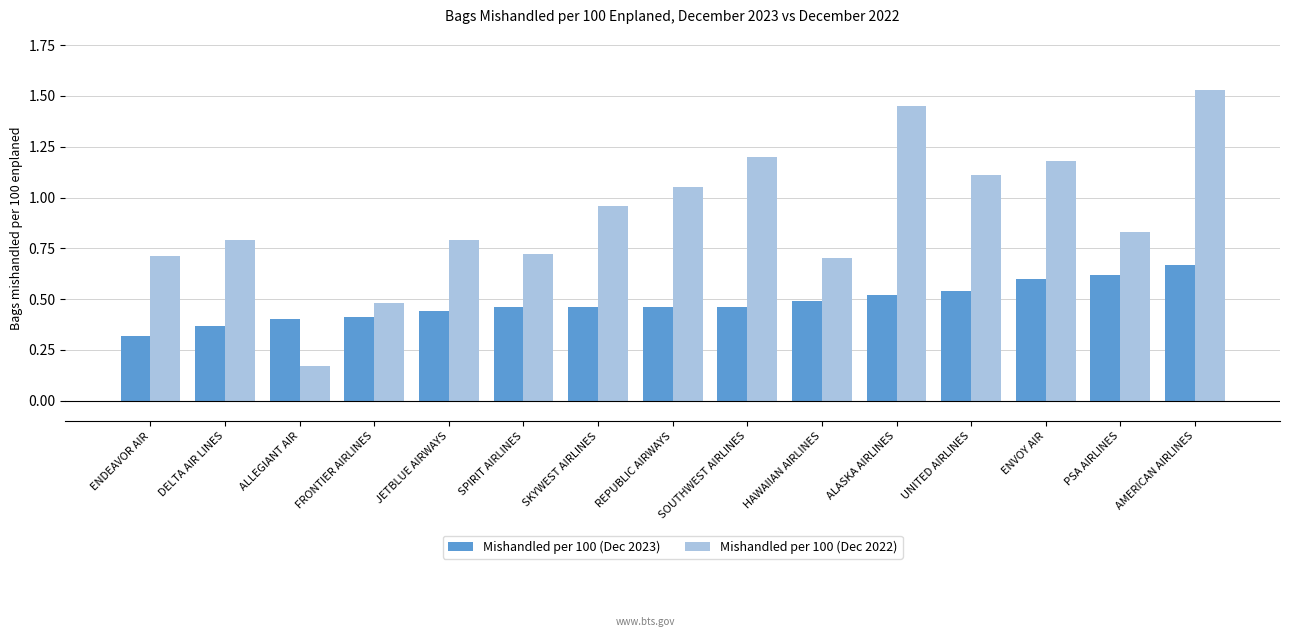

The value of Mishandled per 100 (Dec 2022) at SOUTHWEST AIRLINES is 2.1. True or false?

False